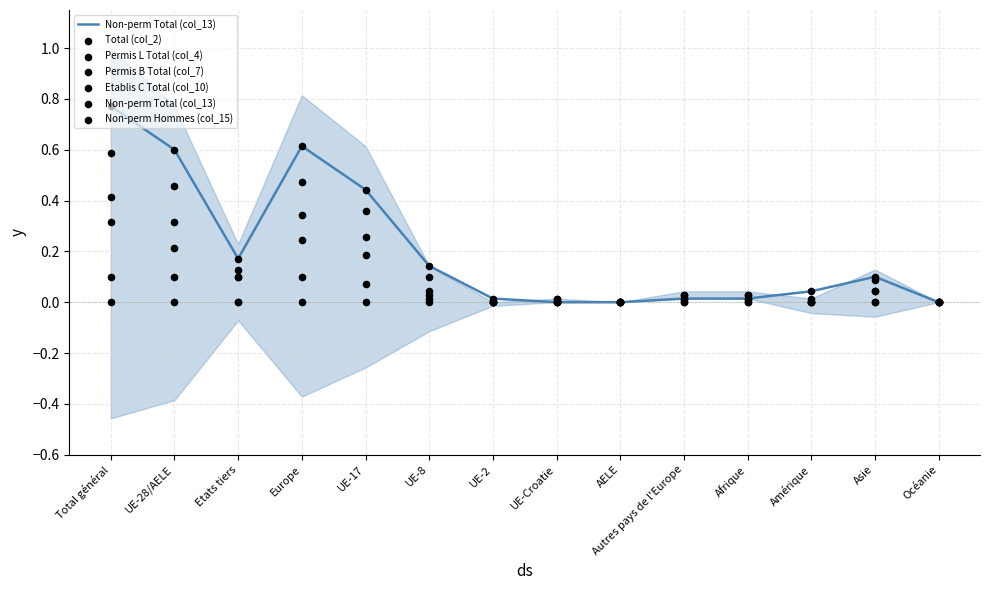

At which category is the sum across all series the highest?

Total général